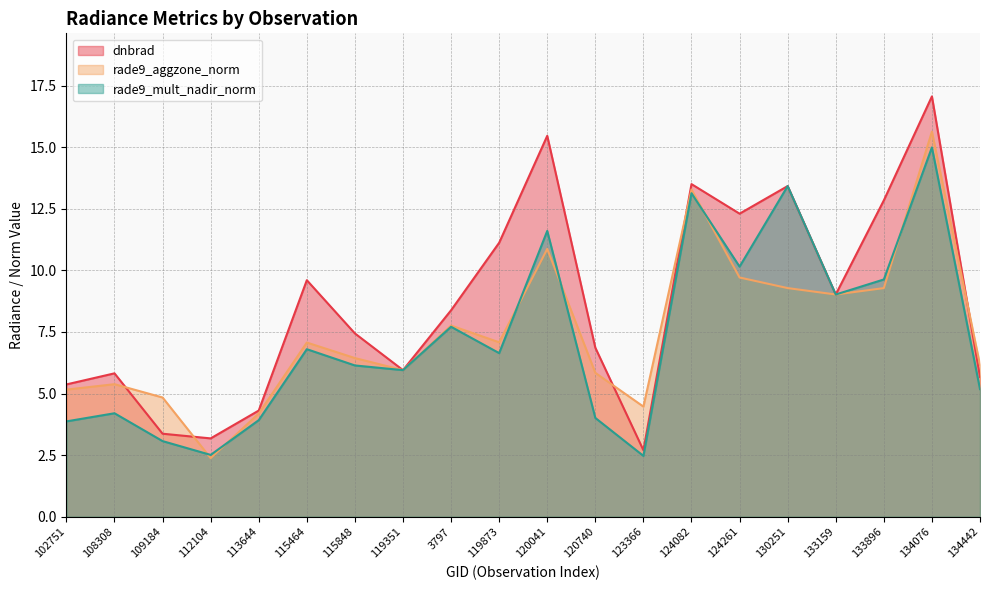

What is the label of the 17th point from the left?

133159